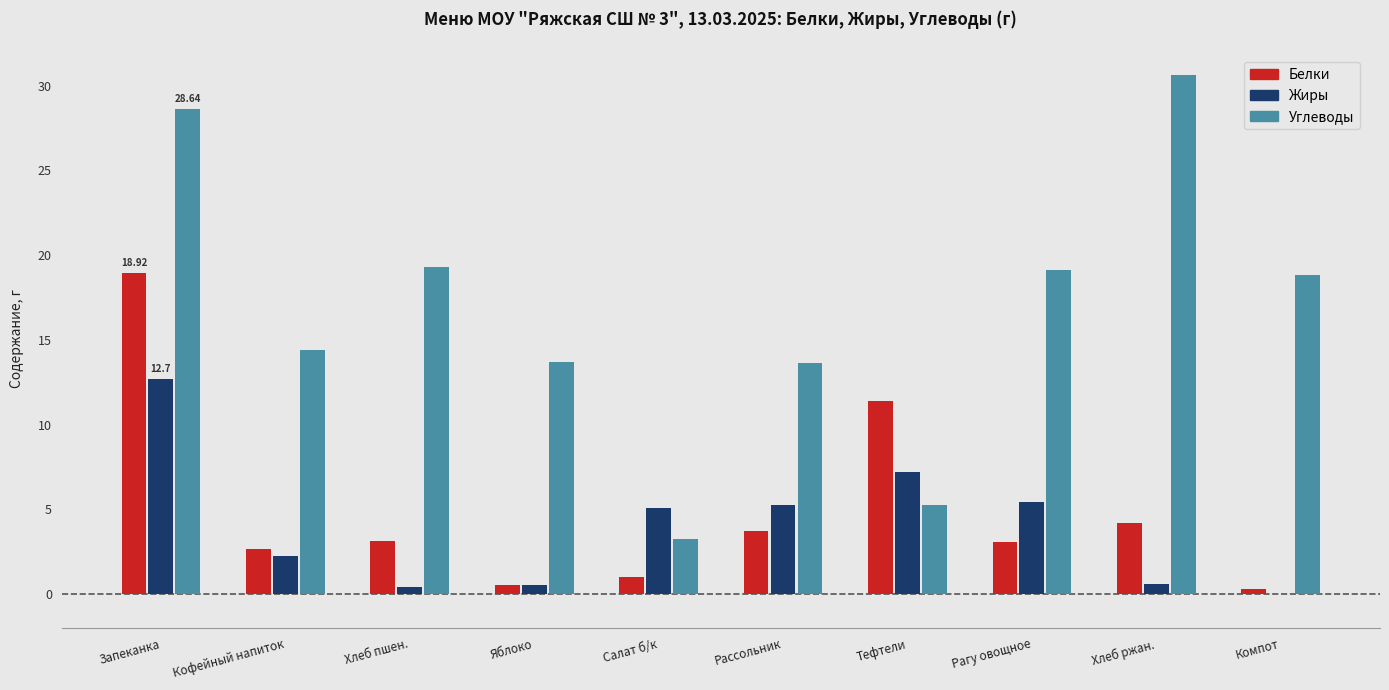

The Углеводы series shows 7.5 at Тефтели. True or false?

False